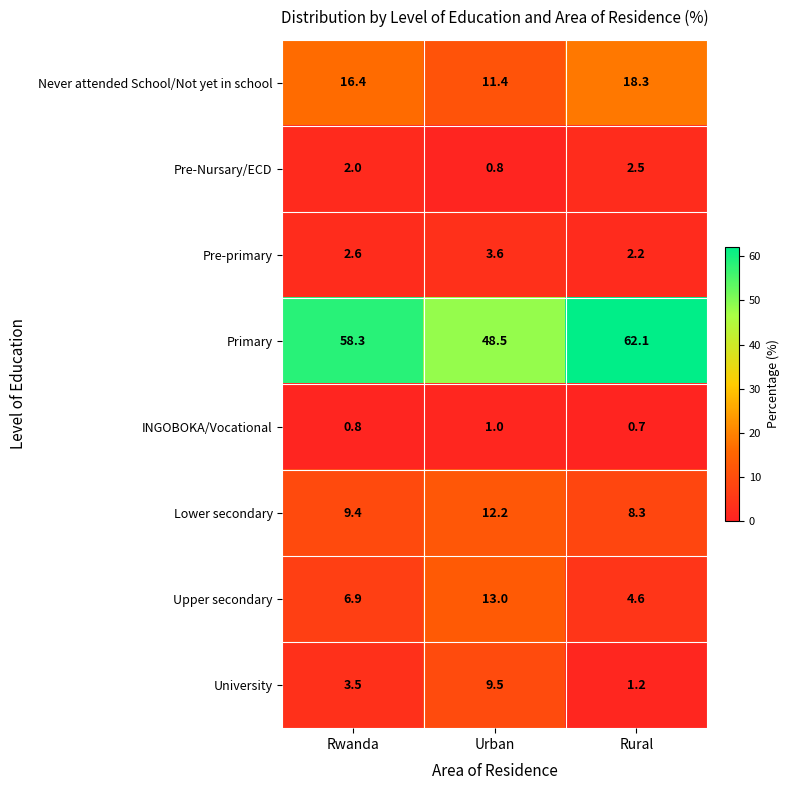

Which series has the widest spread of values?

Primary